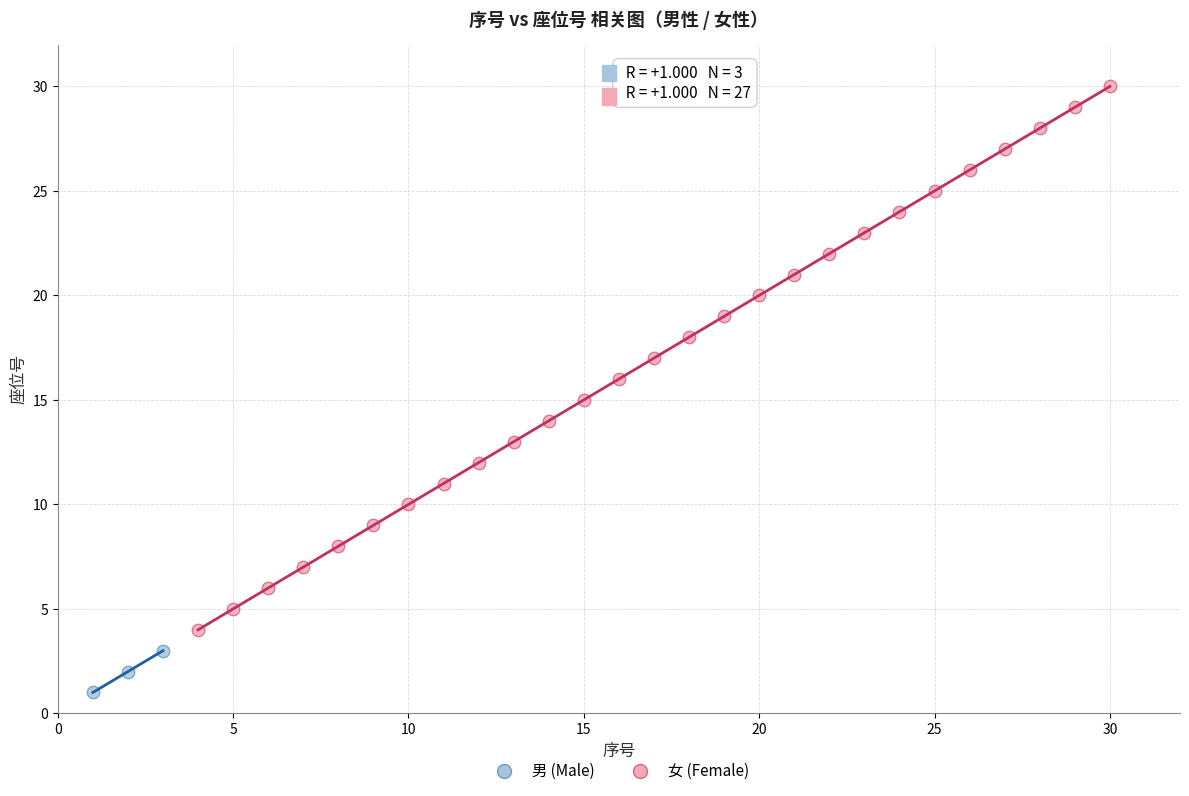

Which series has the widest spread of Y values?

女 (Female)